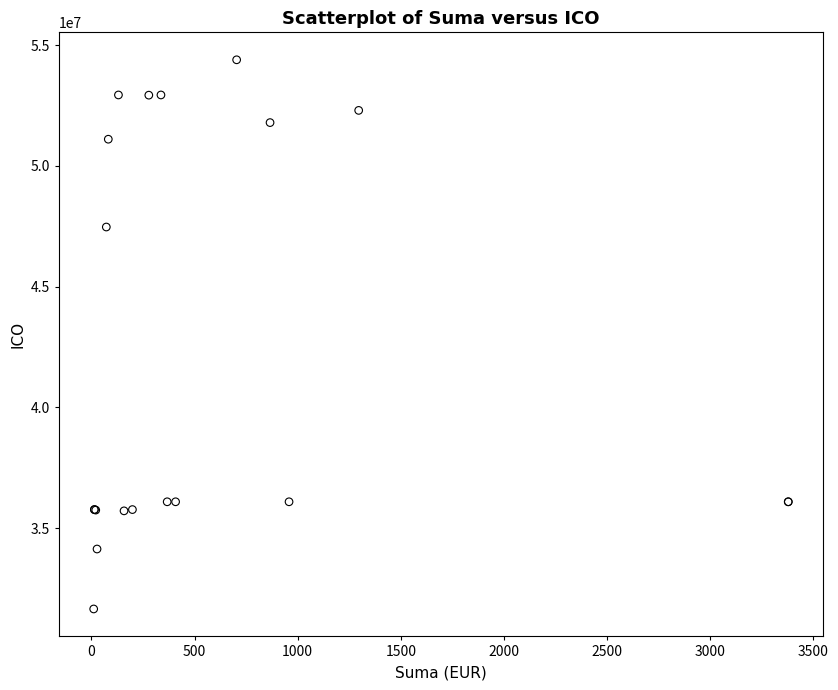

What Y value in the scatter plot is closest to 43022401?

47470551